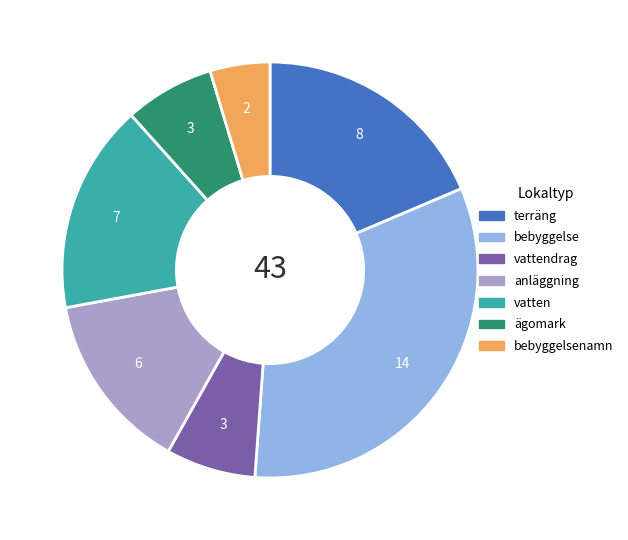

Is there any slice that represents more than half of the pie?

No